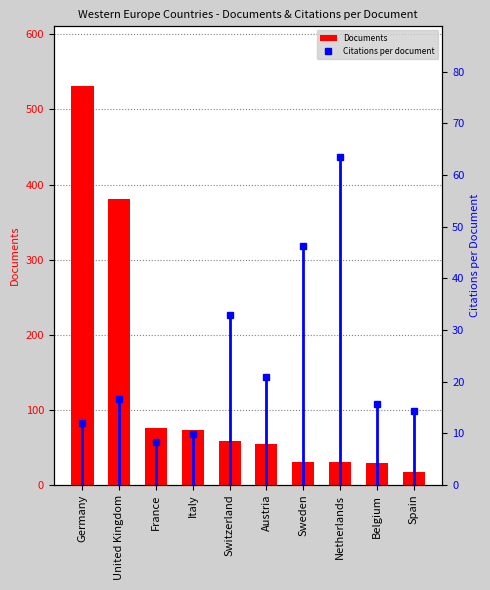

The Citations per document series shows 14.3 at Spain. True or false?

True